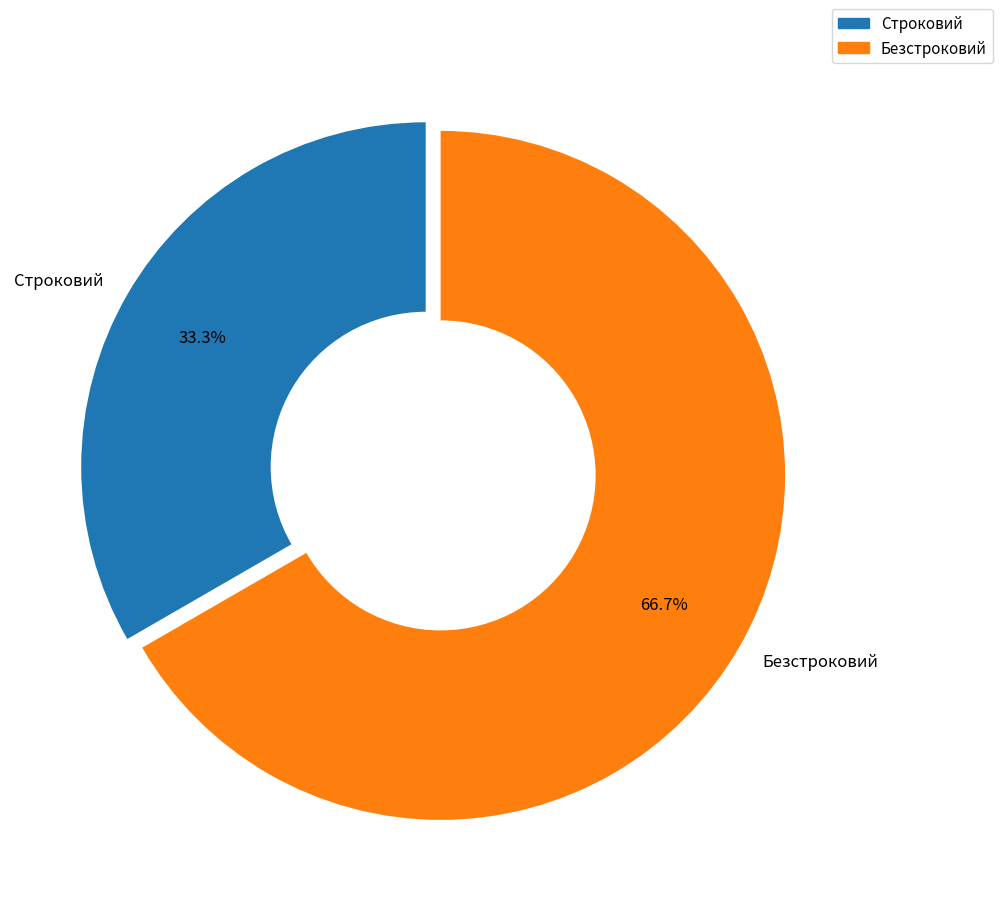

Between Безстроковий and Строковий, which is larger?

Безстроковий